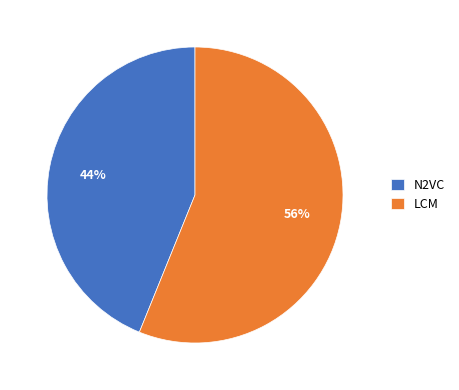

Rank the categories by value from highest to lowest.

LCM, N2VC